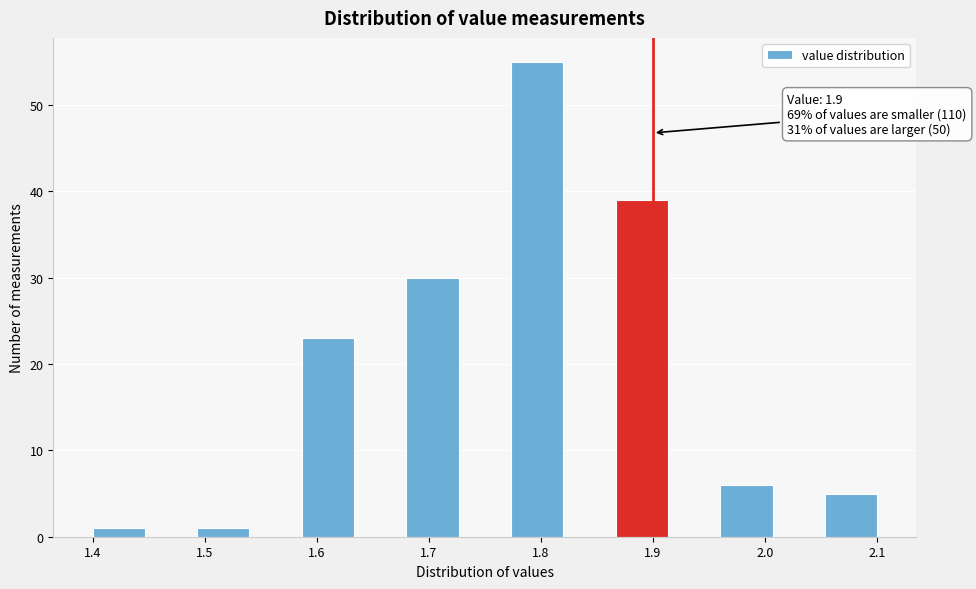

Over which range of the x-axis is the bar tallest?

1.77 to 1.82